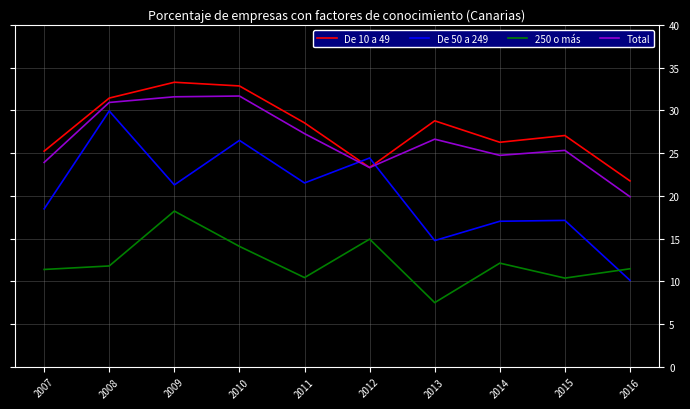

Which series has the largest range (max minus min)?

De 50 a 249